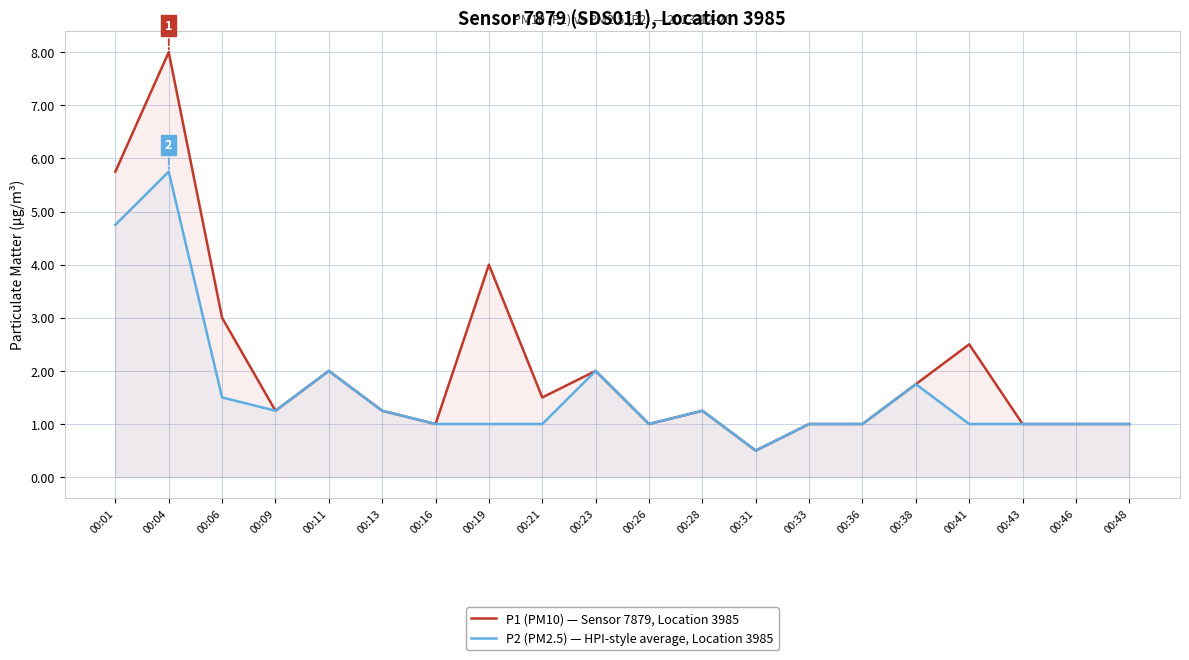

Which series has the largest range (max minus min)?

P1 (PM10) — Sensor 7879, Location 3985